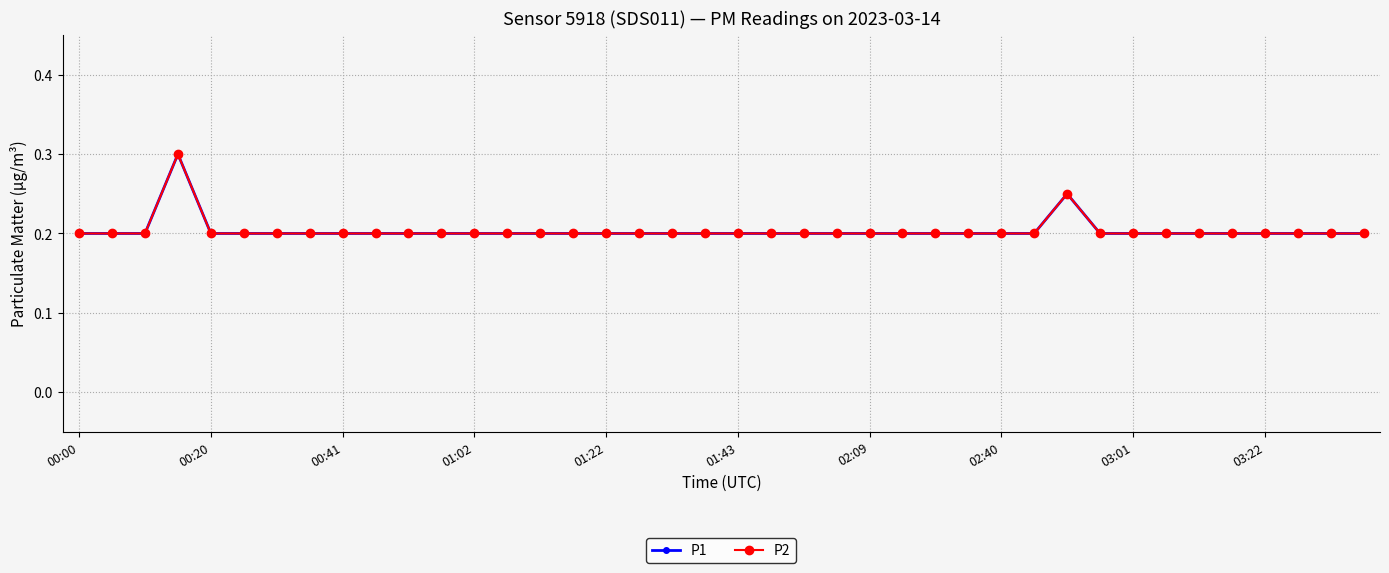

Does the chart have visible grid lines?

Yes